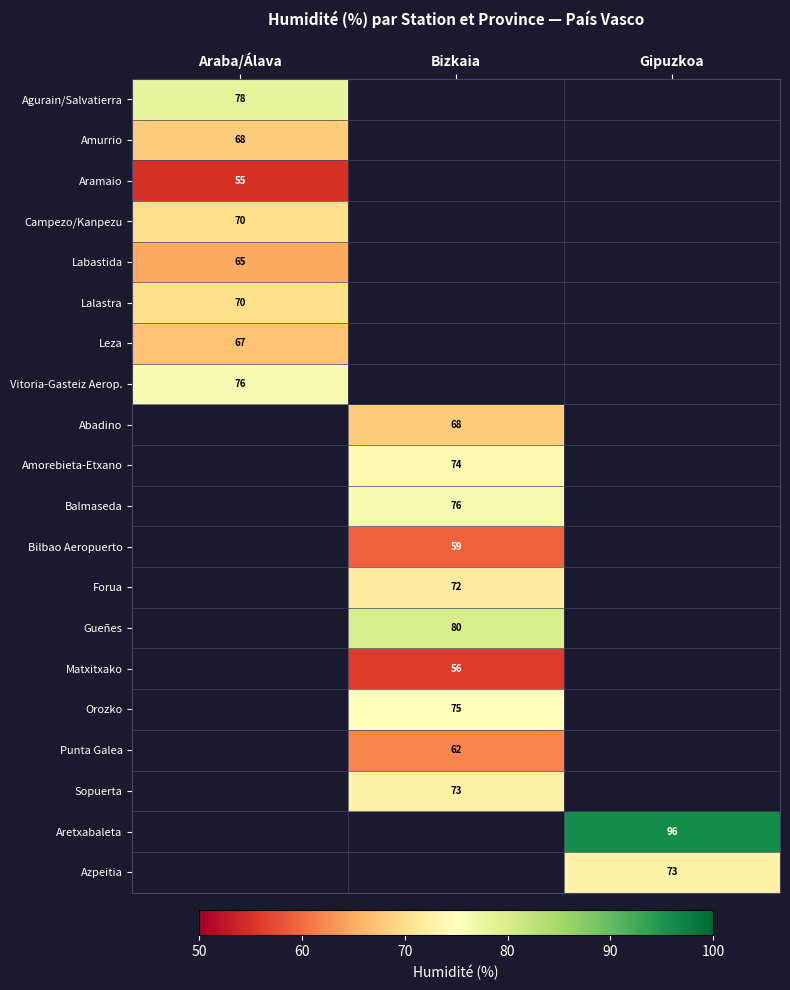

The value of Labastida at Araba/Álava is 65. True or false?

True